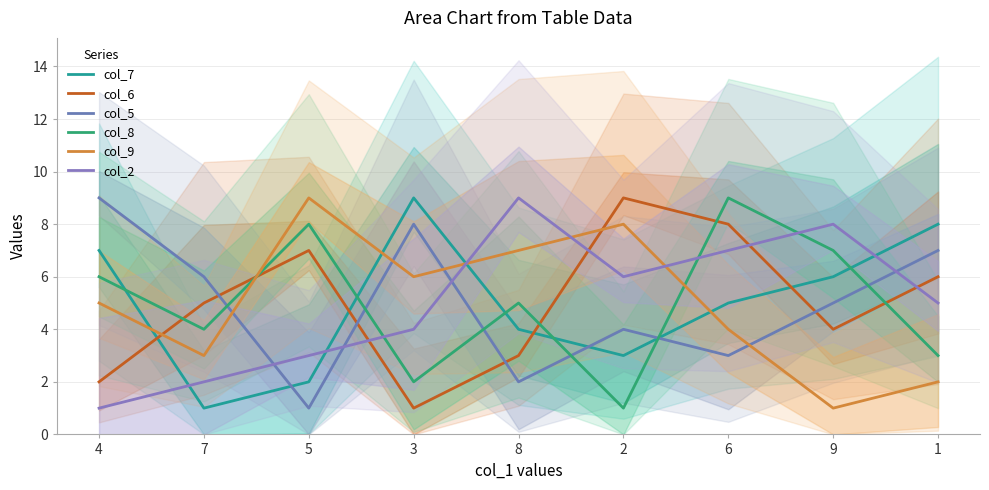

The col_5 series shows 7 at 1. True or false?

True